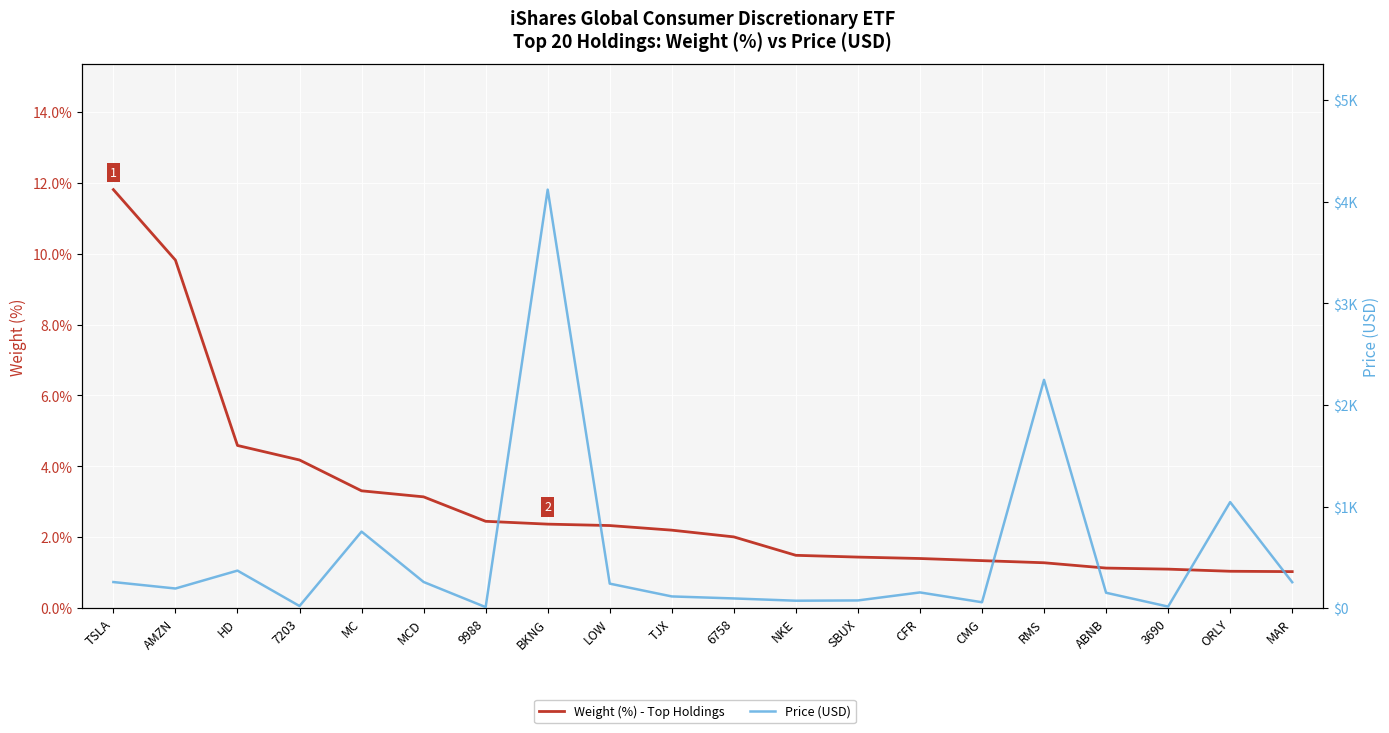

The value of Price (USD) at LOW is 241.0. True or false?

True